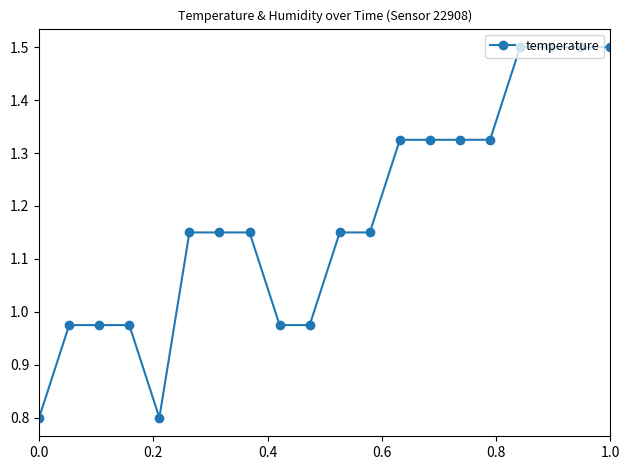

What is the maximum value shown in the chart?

1.5